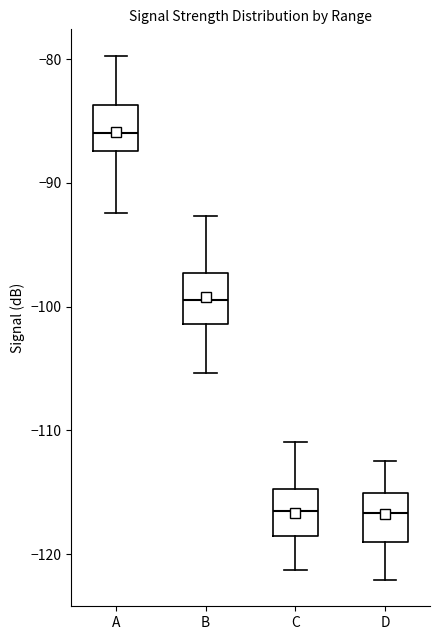

Reading left to right, read every box against the y-axis: the position of its median line, the range the box covers, and the ends of its whiskers. The values are not printed on the chart, so give them approximately, as read against the axis.

A: median -86, box -87 to -84, whiskers -92 to -80
B: median -99, box -101 to -97, whiskers -105 to -93
C: median -117, box -118 to -115, whiskers -121 to -111
D: median -117, box -119 to -115, whiskers -122 to -112